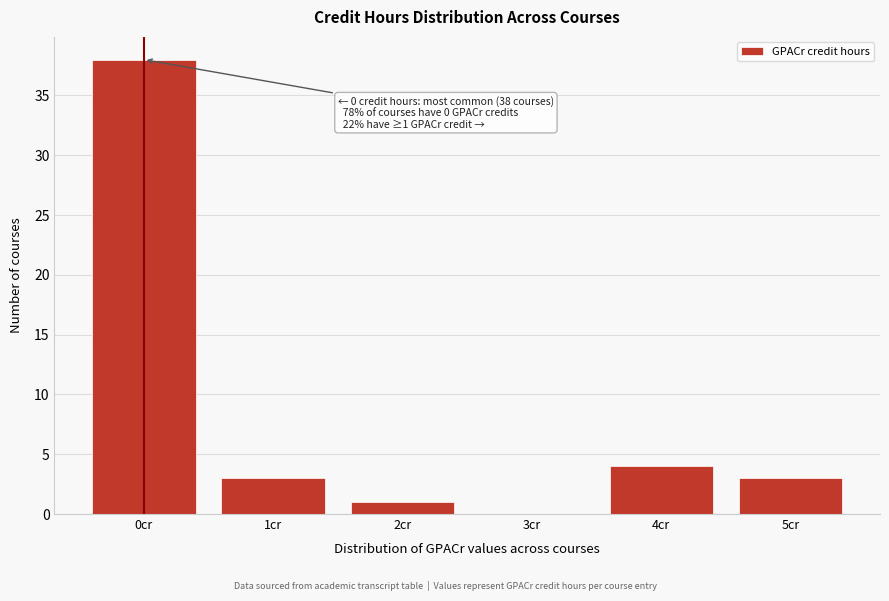

Reading left to right, what are all the values shown in this chart?

0cr=38	1cr=3	2cr=1	3cr=0	4cr=4	5cr=3